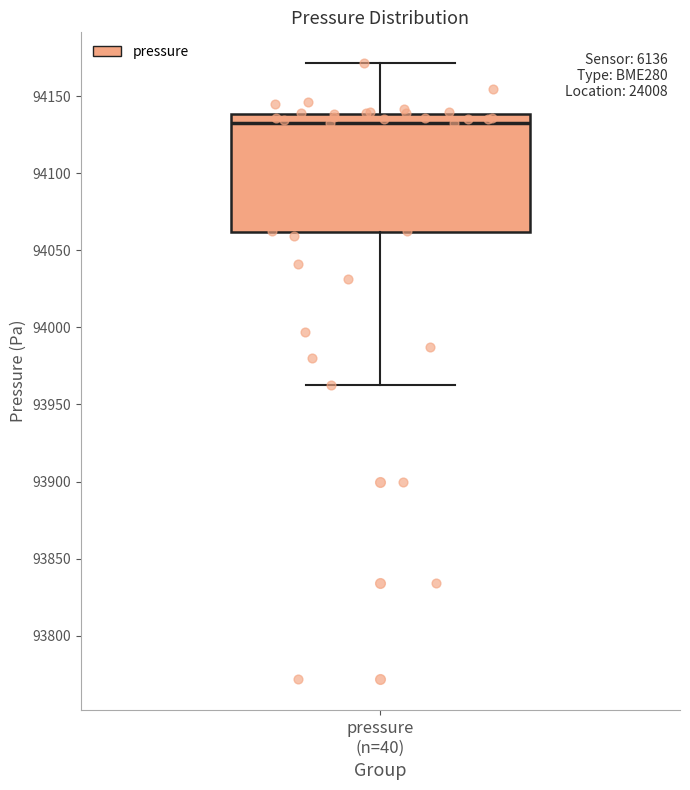

Where does the lower whisker of the box for pressure (n=40) end on the y-axis? The values are not printed on the chart, so give them approximately, as read against the axis.

93960